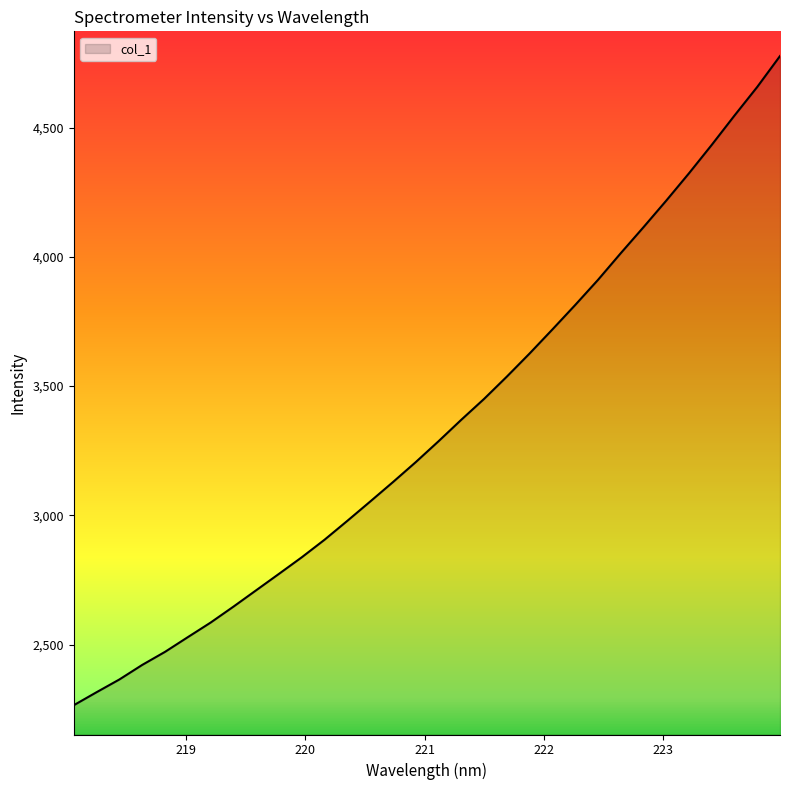

What is the average value?

3343.6